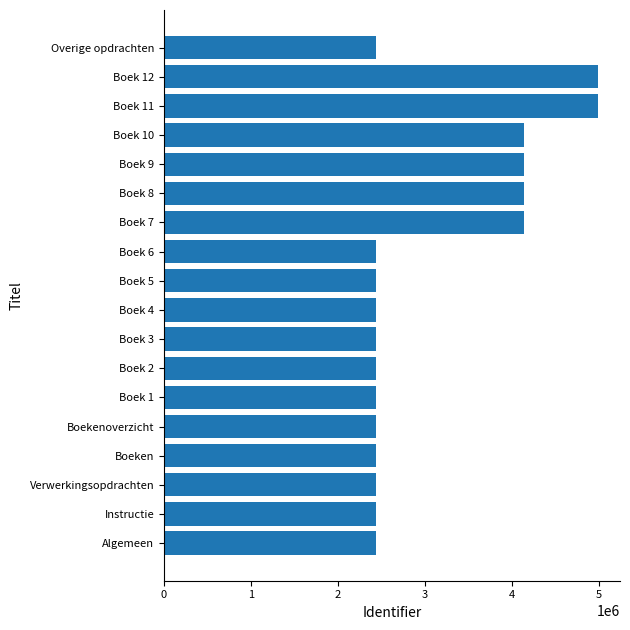

Is it true that the value at Algemeen is 2440752?

True